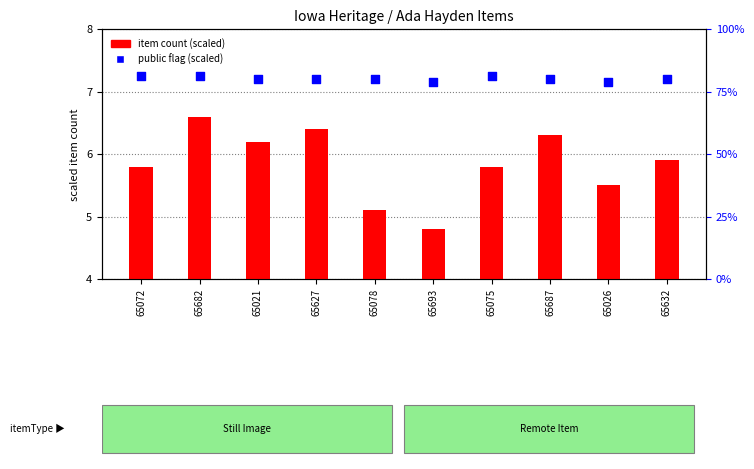

At which category is the sum across all series the highest?

65682